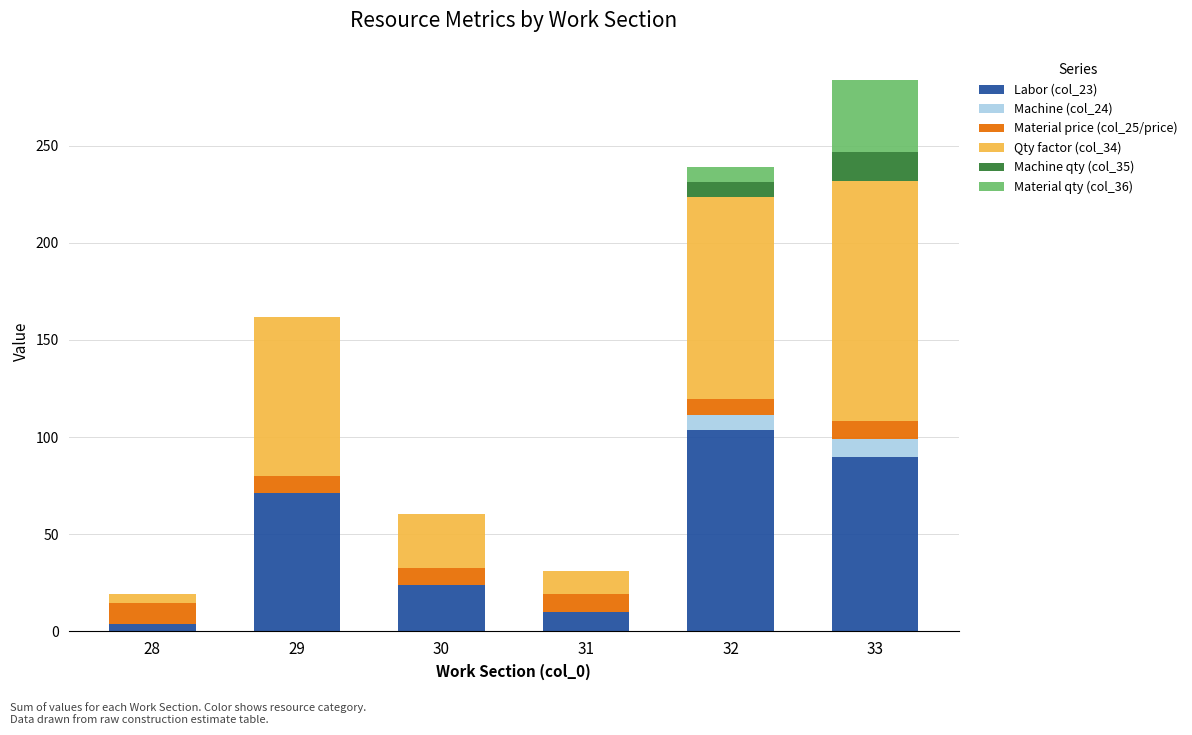

What is the maximum value for Labor (col_23)?

103.9